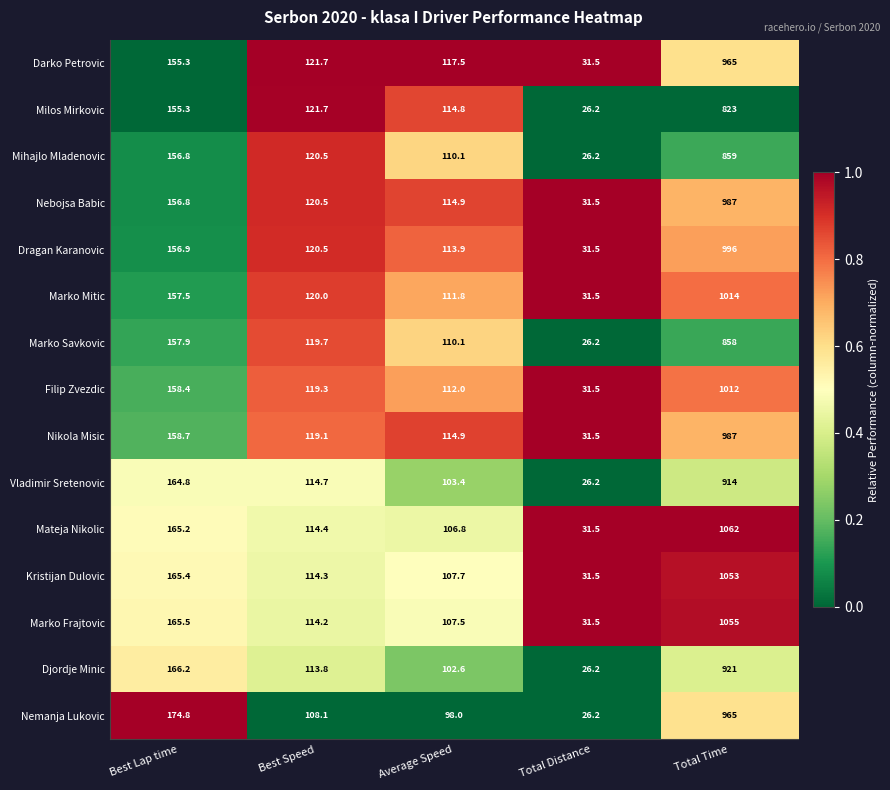

What is the total value across all series at Total Distance?

440.7